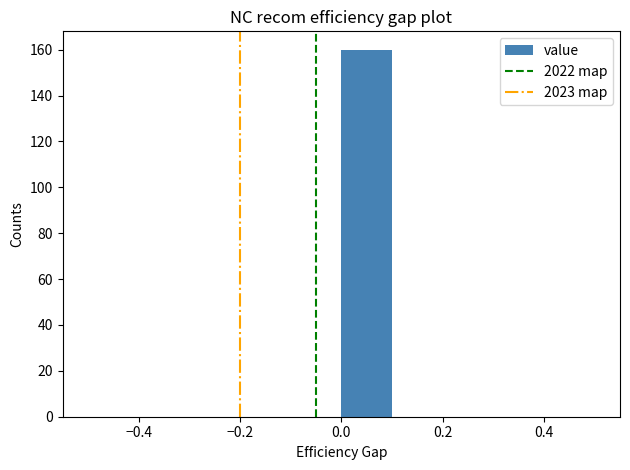

How tall is the bar that spans 0.0 to 0.1 on the x-axis? The values are not printed on the chart, so give them approximately, as read against the axis.

160